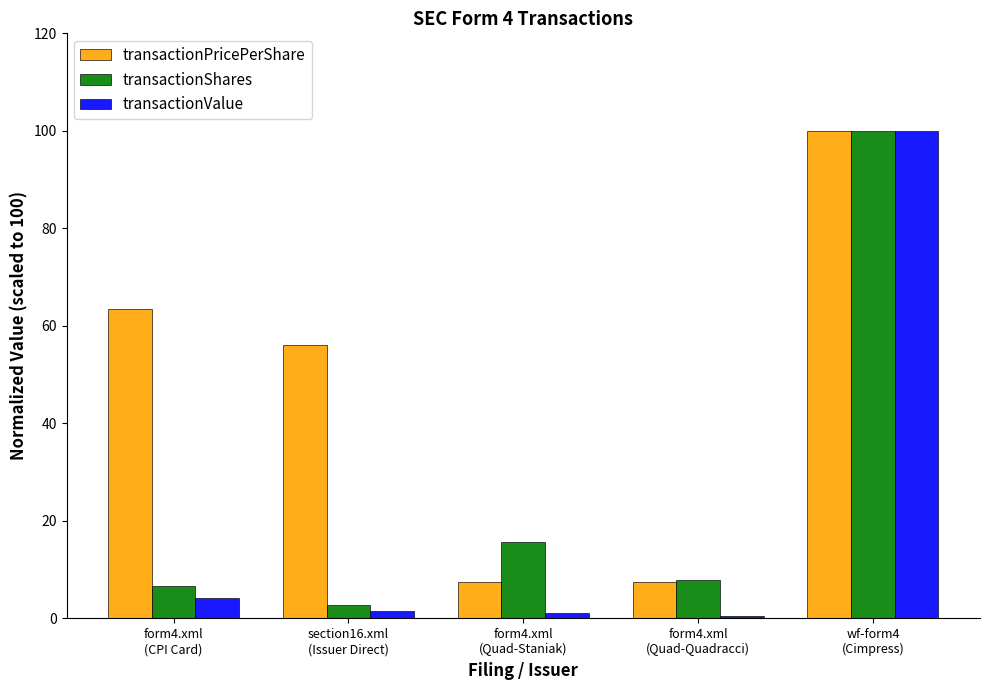

Which series has the widest spread of values?

transactionValue